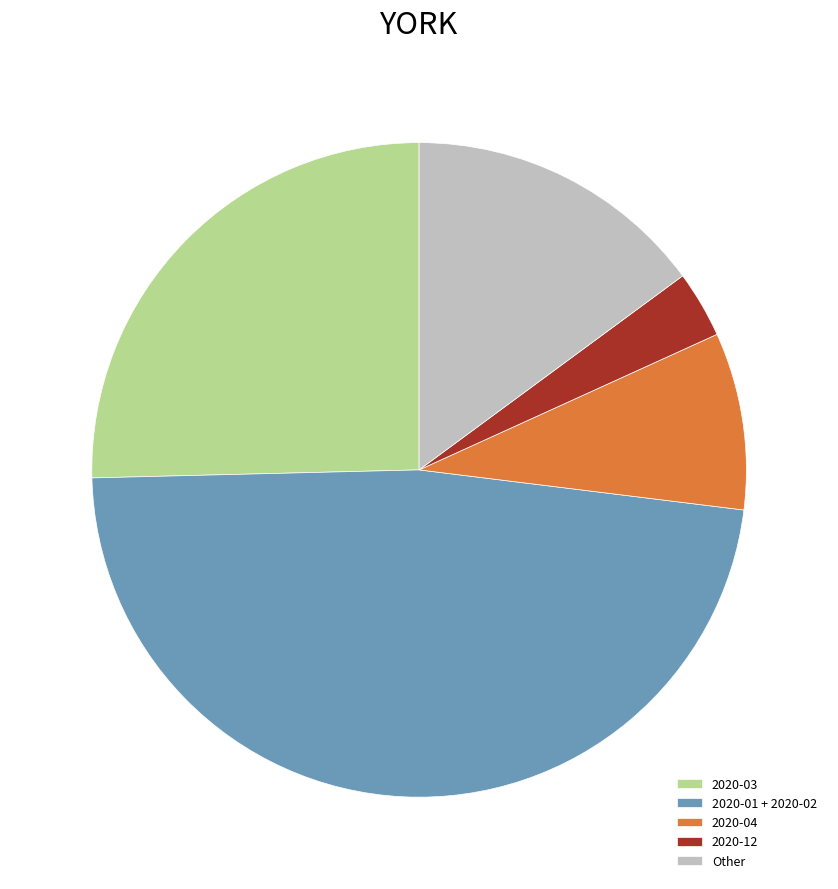

How many slices are in this pie chart?

5